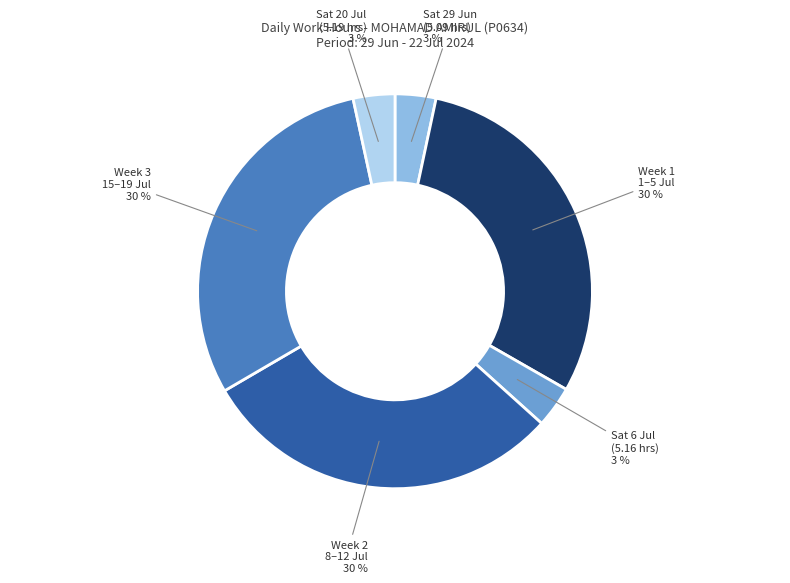

Count the number of slices in the pie.

6